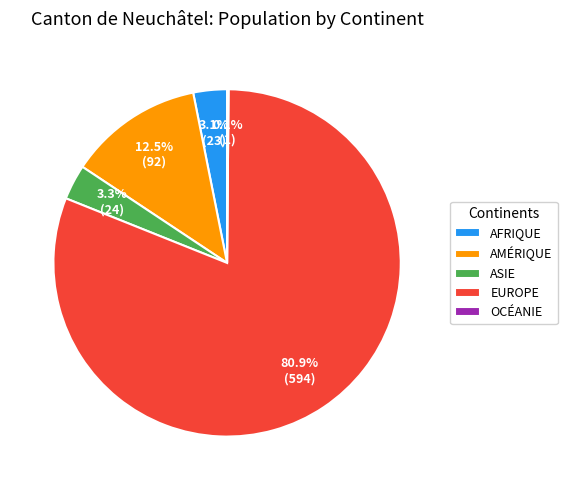

Between AFRIQUE and EUROPE, which is larger?

EUROPE